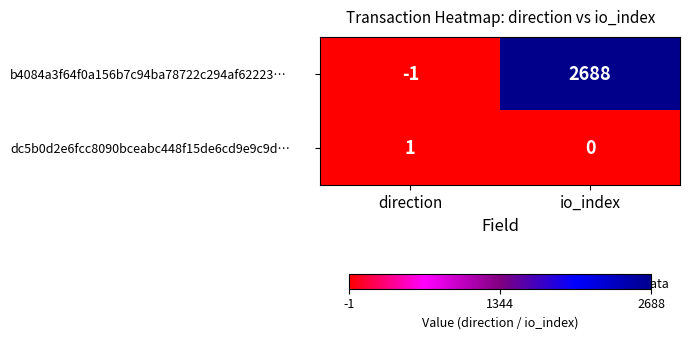

How many values in b4084a3f64f0a156b7c94ba78722c294af62223… are below zero?

1